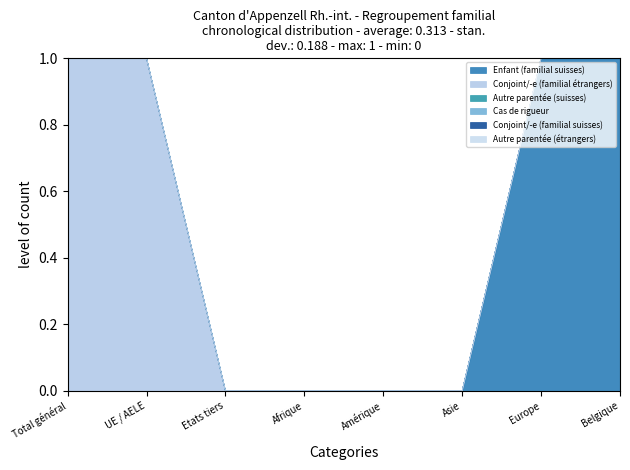

How many values in the Enfant (familial suisses) series exceed 0?

2